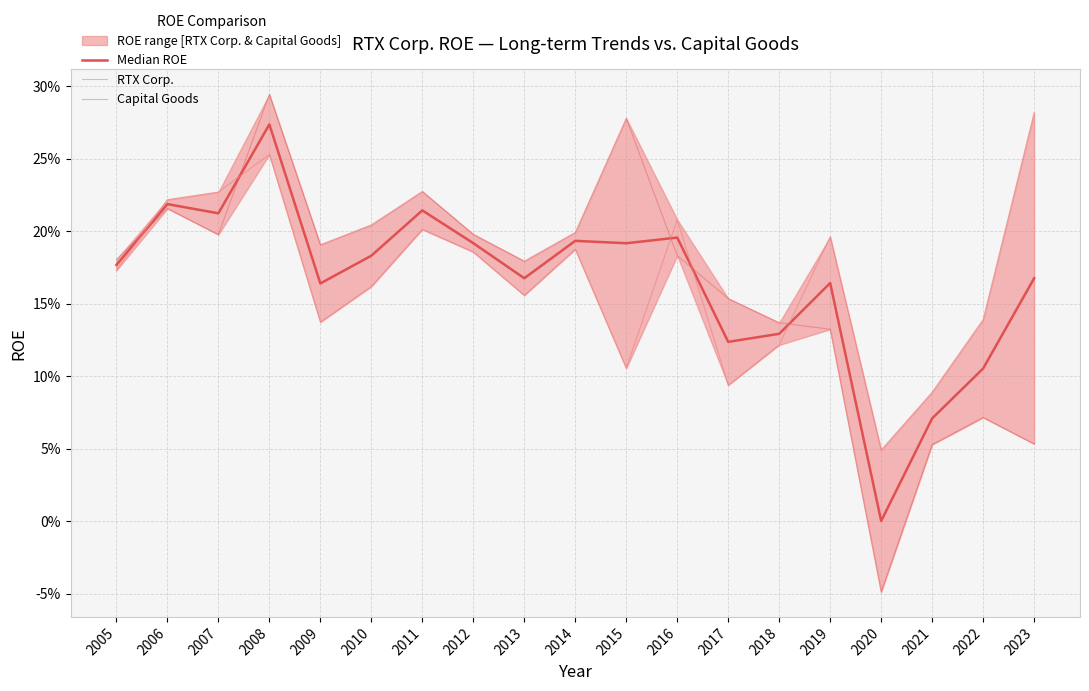

What are all the series names shown in the legend?

Median ROE, RTX Corp., Capital Goods